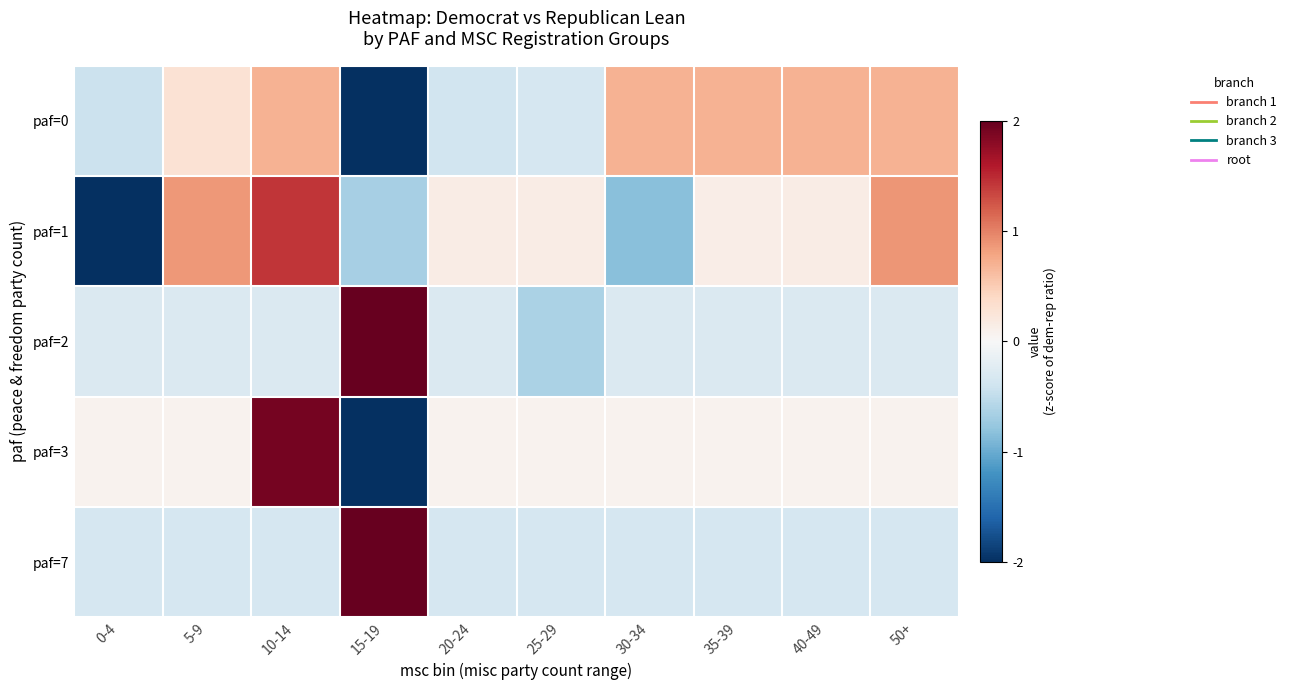

Reading right to left, what are all the values shown in this chart?

paf=0: 50+=0.7	40-49=0.7	35-39=0.7	30-34=0.7	25-29=-0.3	20-24=-0.4	15-19=-2.0	10-14=0.7	5-9=0.3	0-4=-0.4
paf=1: 50+=0.9	40-49=0.2	35-39=0.1	30-34=-0.8	25-29=0.2	20-24=0.2	15-19=-0.7	10-14=1.4	5-9=0.9	0-4=-2.0
paf=2: 50+=-0.3	40-49=-0.3	35-39=-0.3	30-34=-0.3	25-29=-0.6	20-24=-0.3	15-19=2.0	10-14=-0.3	5-9=-0.3	0-4=-0.3
paf=3: 50+=0.1	40-49=0.1	35-39=0.1	30-34=0.1	25-29=0.1	20-24=0.1	15-19=-2.0	10-14=1.9	5-9=0.1	0-4=0.1
paf=7: 50+=-0.3	40-49=-0.3	35-39=-0.3	30-34=-0.3	25-29=-0.3	20-24=-0.3	15-19=2.0	10-14=-0.3	5-9=-0.3	0-4=-0.3